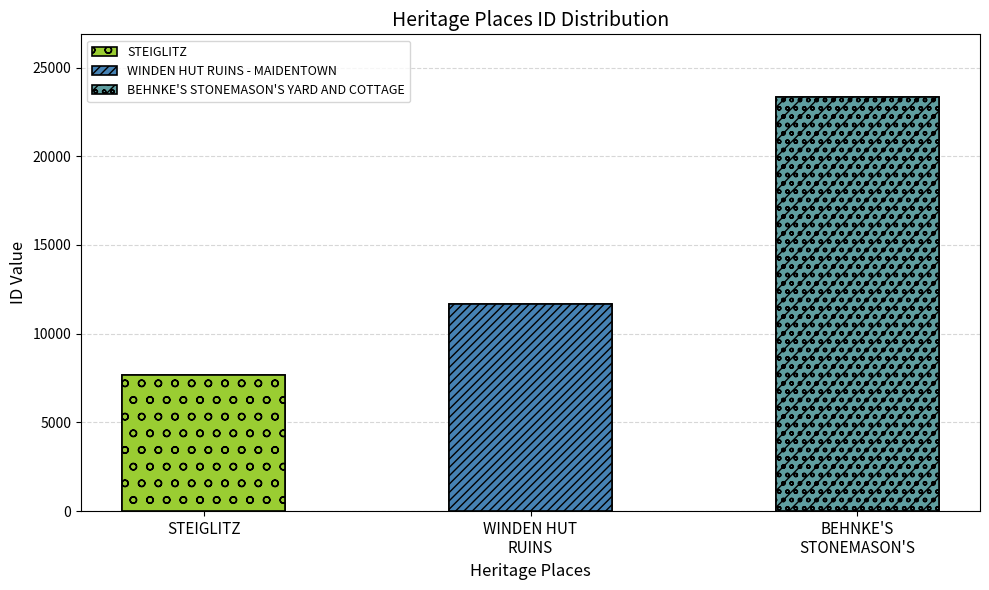

What is the sum of the values at BEHNKE'S STONEMASON'S and WINDEN HUT RUINS?

35014